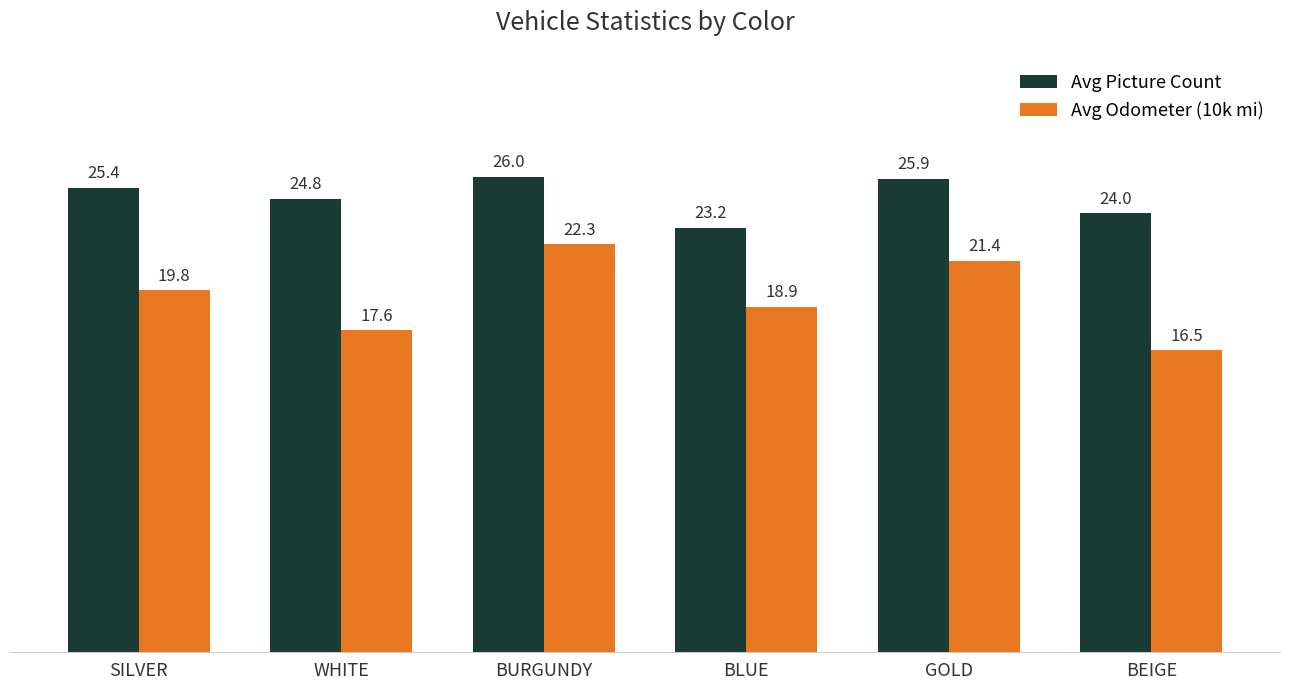

What is the label of the 3rd bar from the right?

BLUE